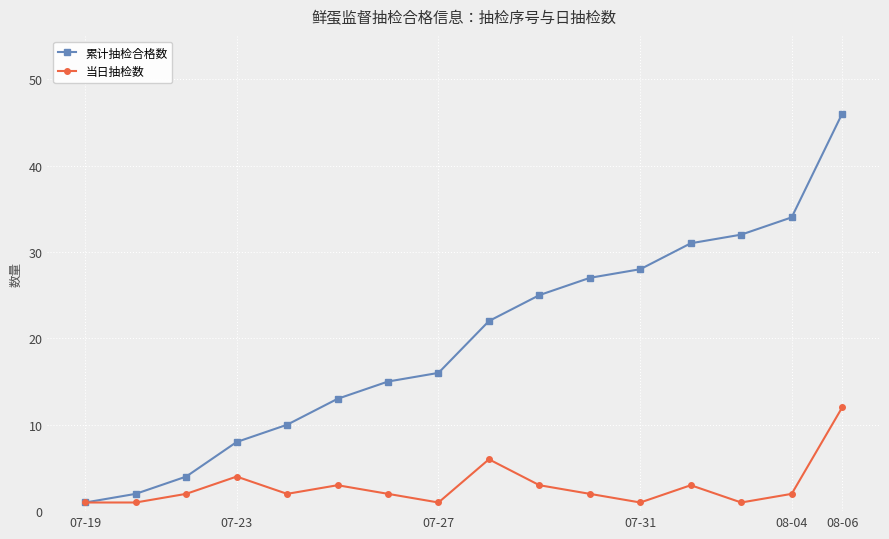

What is the highest value of the 当日抽检数 series?

12